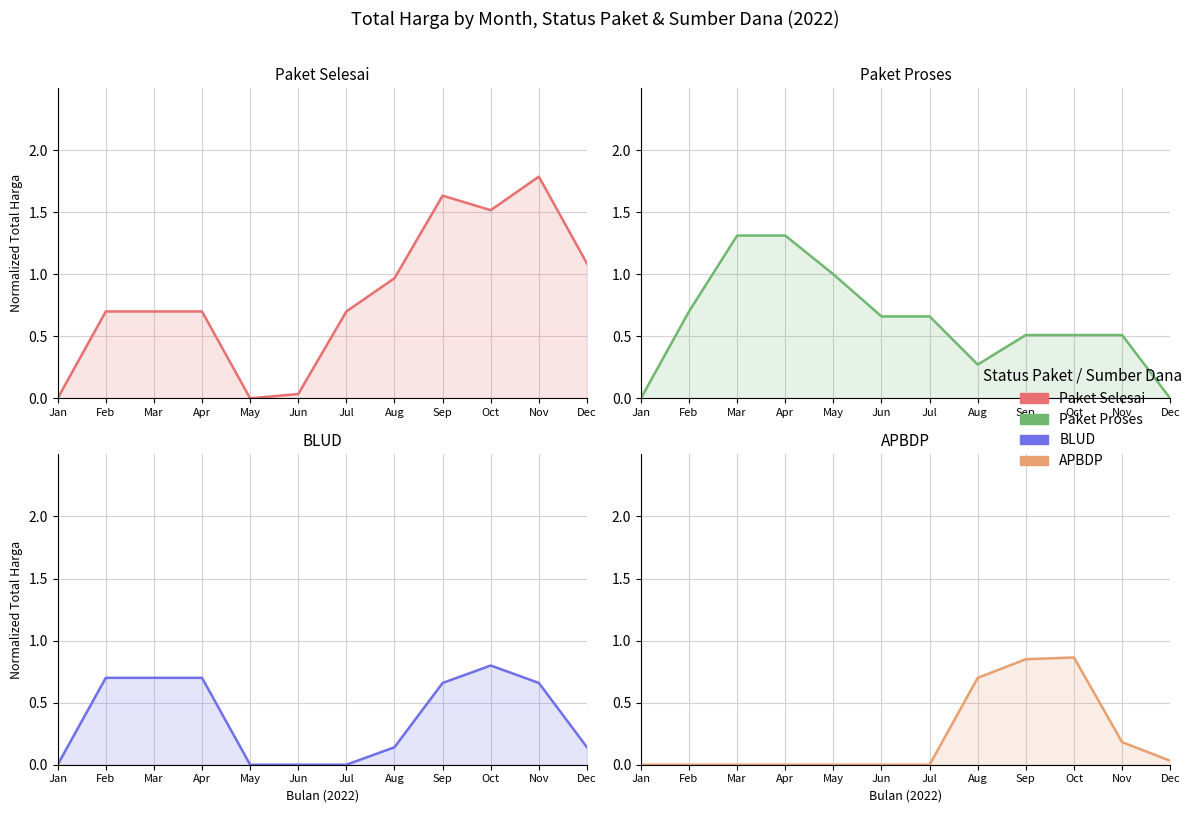

Reading right to left, list all the values displayed in this chart.

Paket Selesai line: 1.1	1.8	1.5	1.6	1.0	0.7	0.0	0.0	0.7	0.7	0.7	0.0
Paket Proses line: 0.0	0.5	0.5	0.5	0.3	0.7	0.7	1.0	1.3	1.3	0.7	0.0
BLUD line: 0.1	0.7	0.8	0.7	0.1	0.0	0.0	0.0	0.7	0.7	0.7	0.0
APBDP line: 0.0	0.2	0.9	0.8	0.7	0.0	0.0	0.0	0.0	0.0	0.0	0.0